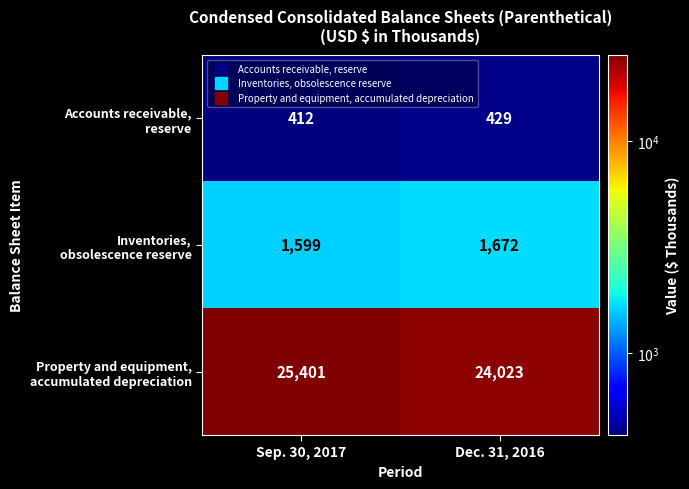

What is the spread (max minus min) of values at Dec. 31, 2016?

23594